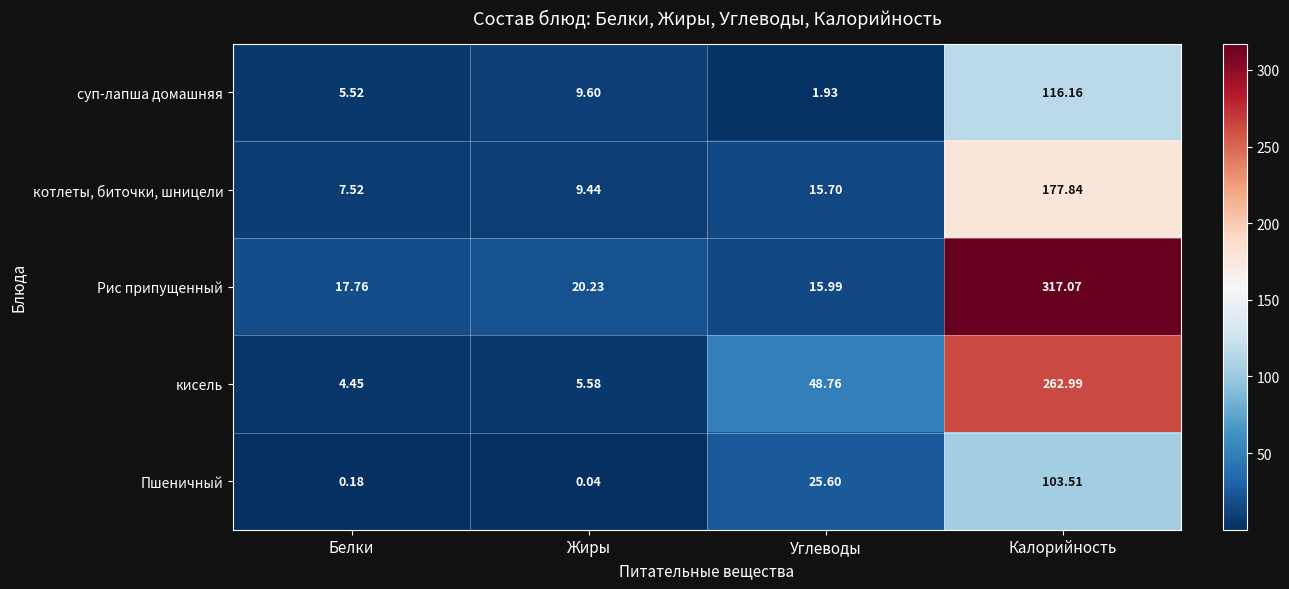

What is the difference between the highest and lowest values at Белки?

17.6